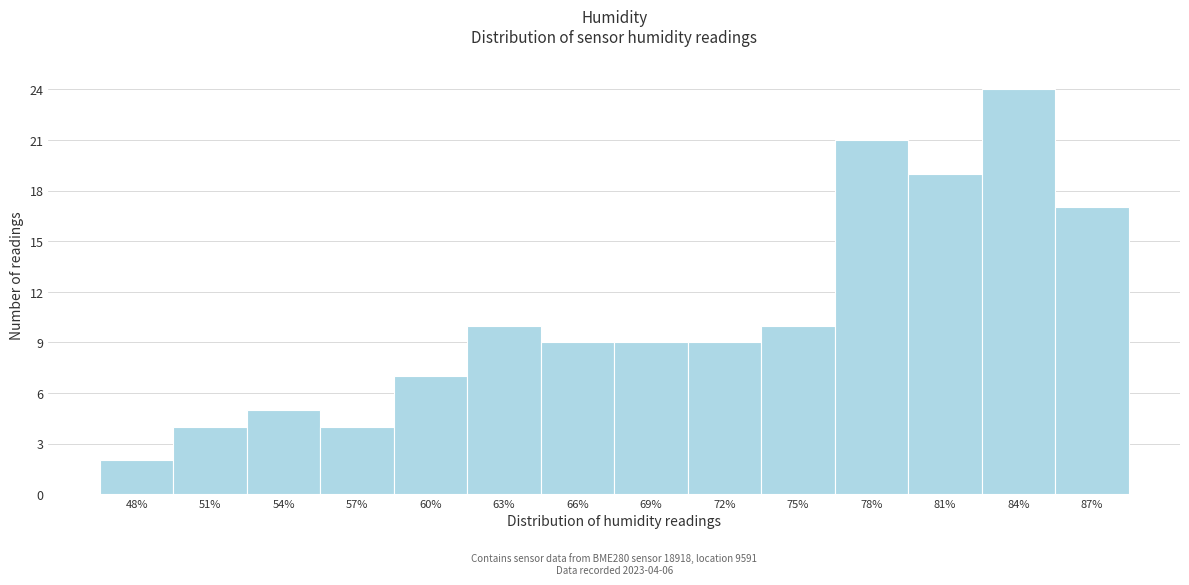

Reading right to left, transcribe all the data shown in this chart.

17	24	19	21	10	9	9	9	10	7	4	5	4	2